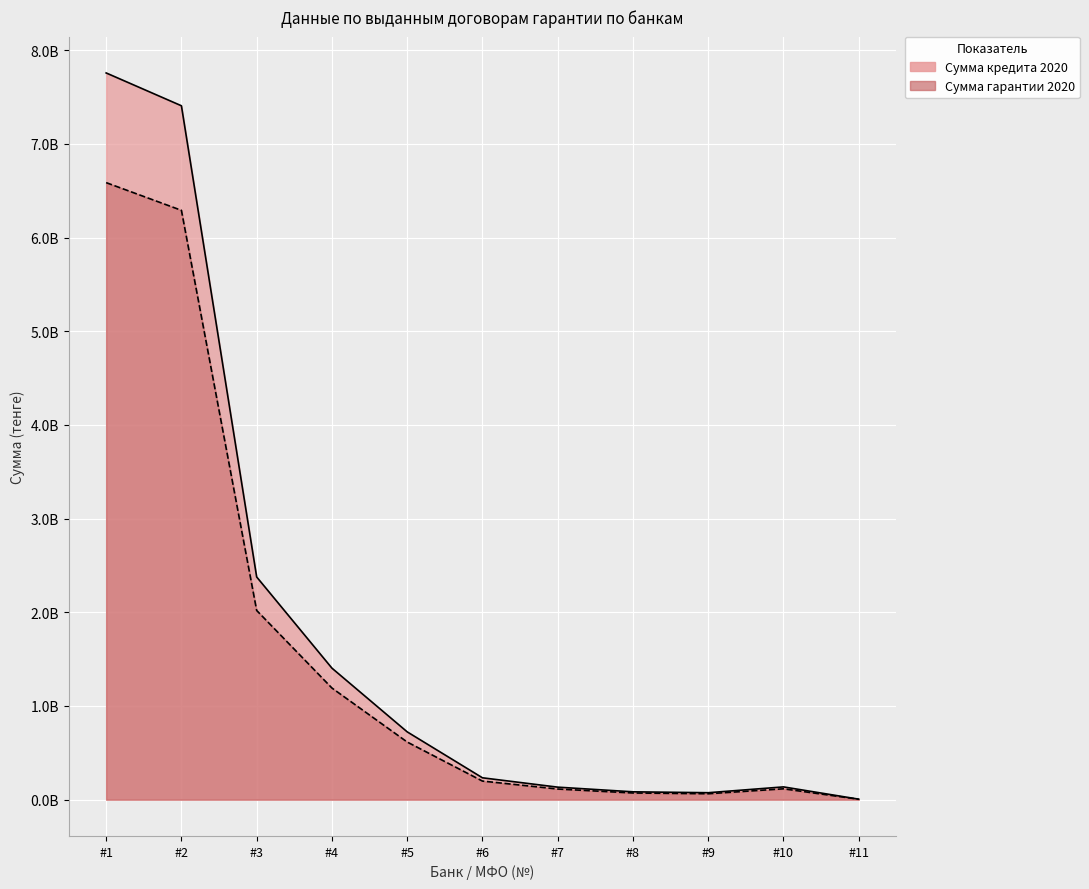

True or false: Сумма кредита 2020 and Сумма гарантии 2020 cross at least once.

False